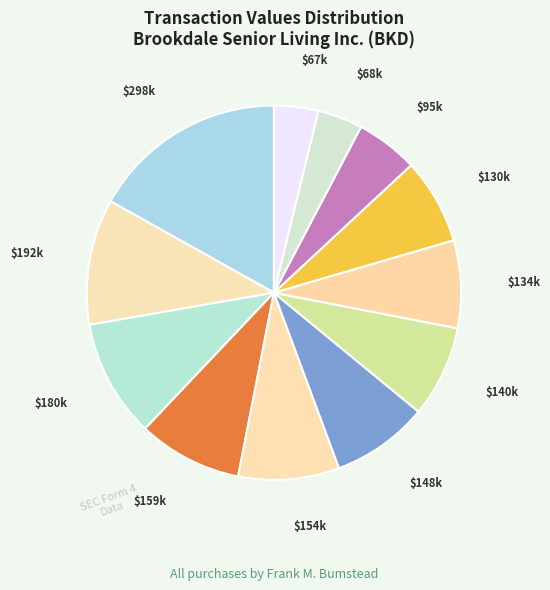

How many segments does this pie chart have?

12